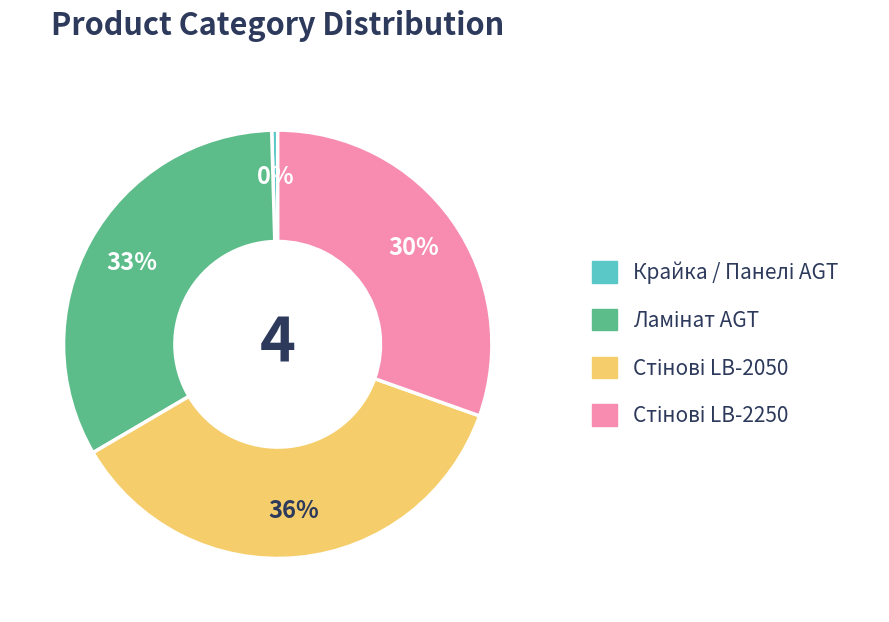

To the nearest percent, what is the difference between the largest and smallest slice percentages?

36%